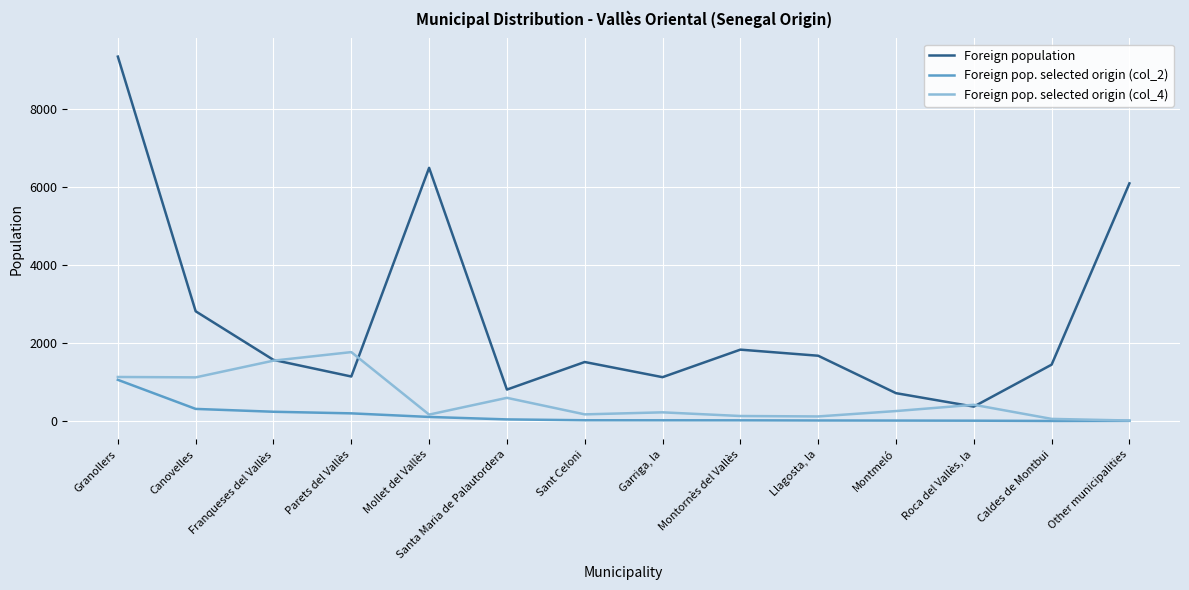

Where is Foreign population nearest to the value 4865?

Other municipalities